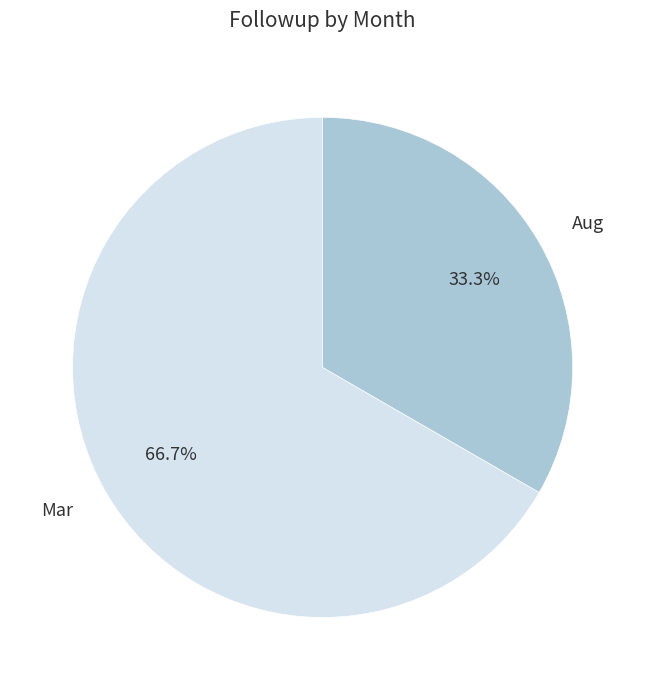

What is the largest slice in the pie chart?

Mar